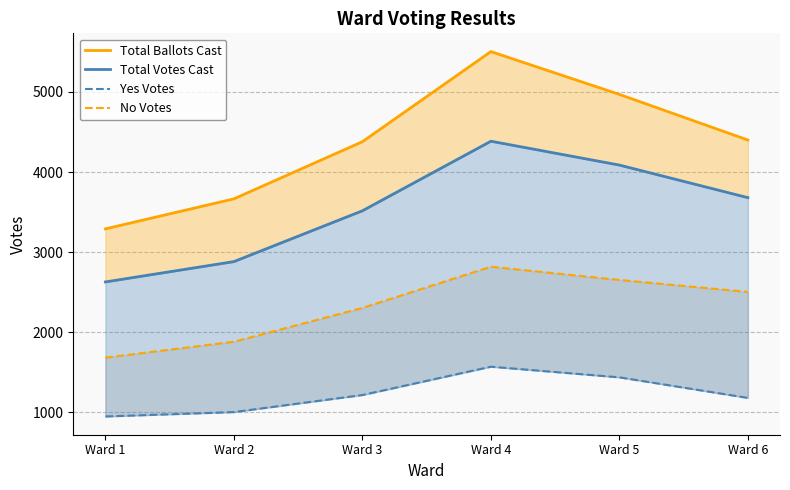

List the labels in order of Total Votes Cast value, largest first.

Ward 4, Ward 5, Ward 6, Ward 3, Ward 2, Ward 1